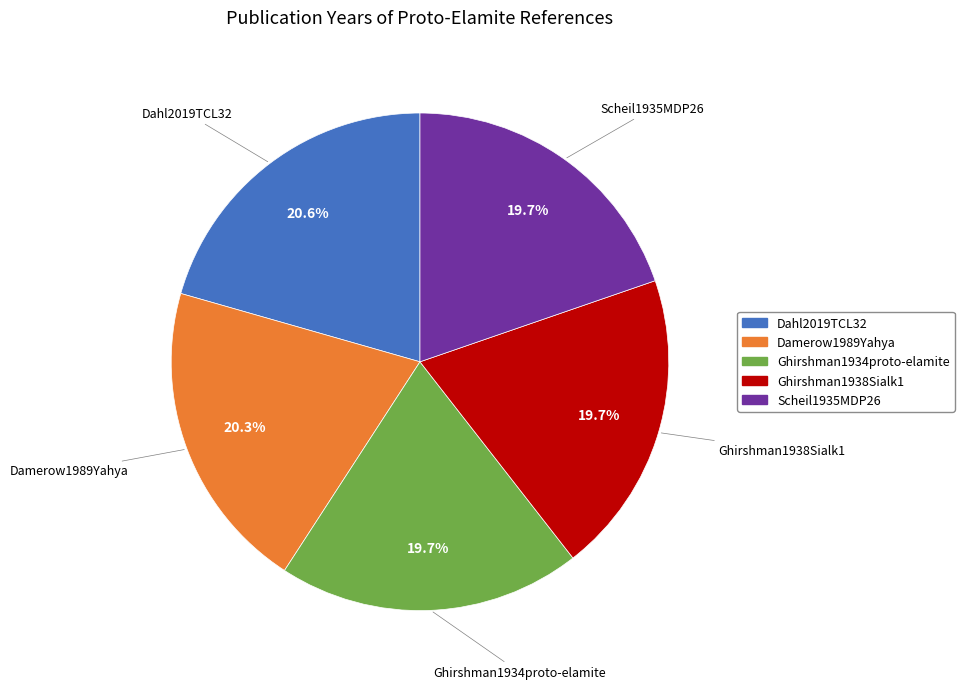

How many segments does this pie chart have?

5